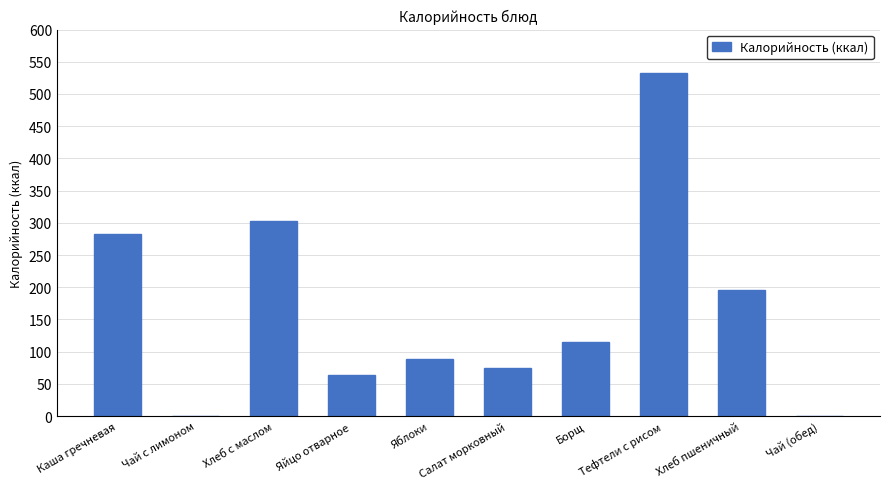

What is the sum of the values at Борщ and Тефтели с рисом?

647